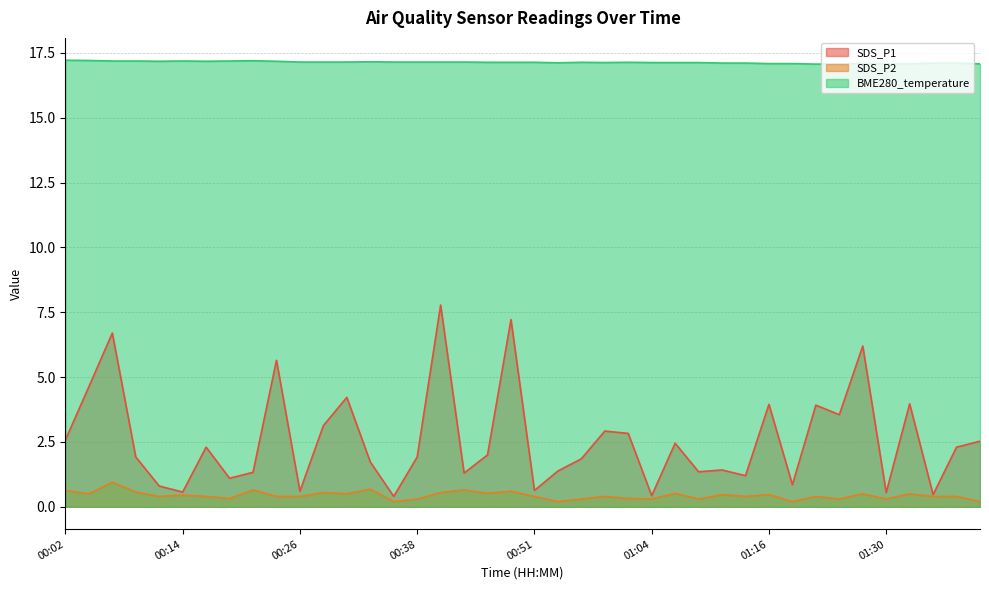

Which category has the highest value in the SDS_P1 series?

00:41